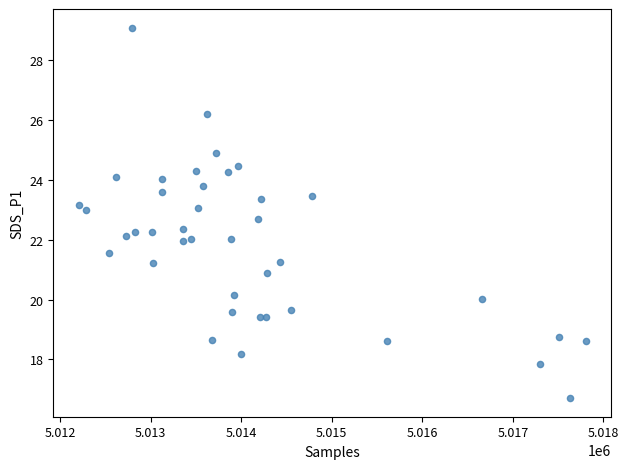

What is the range of Y values (max minus min)?

12.4